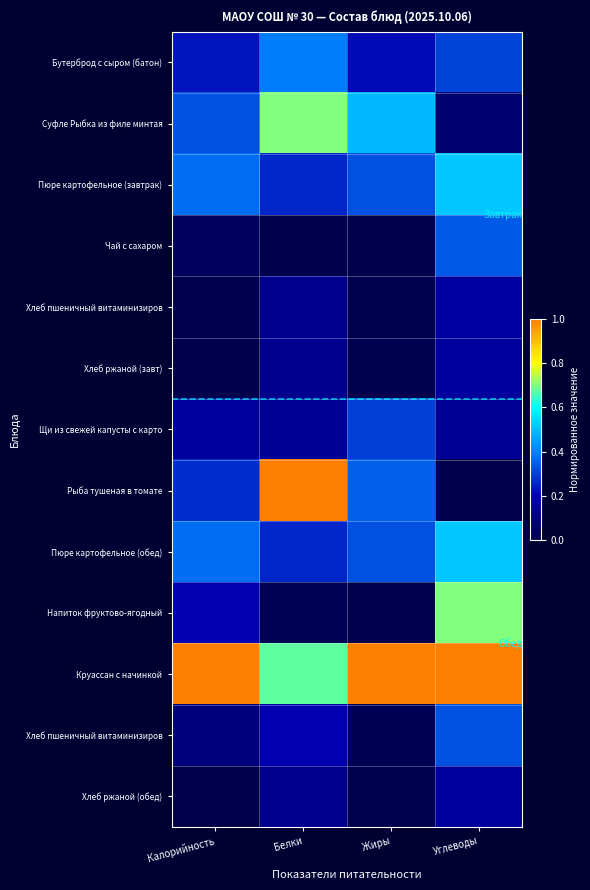

At which category is the sum across all series the highest?

Углеводы